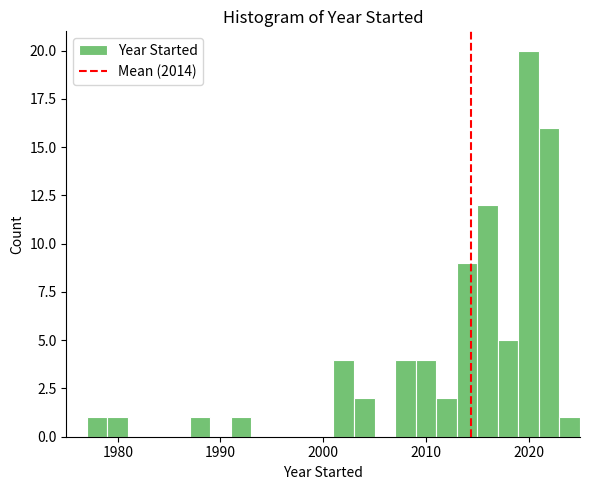

Read against the x-axis, roughly where is the centre of the tallest bar?

2020